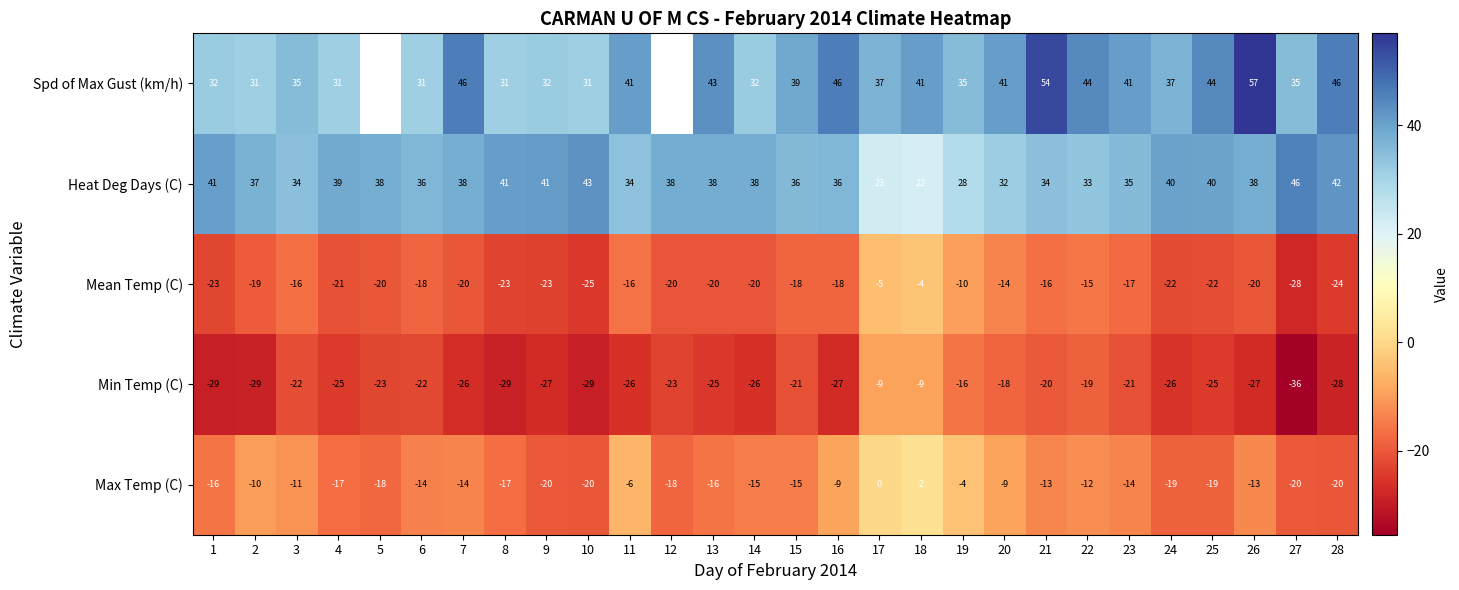

Read the Max Temp (C) value at 20.

-9.0